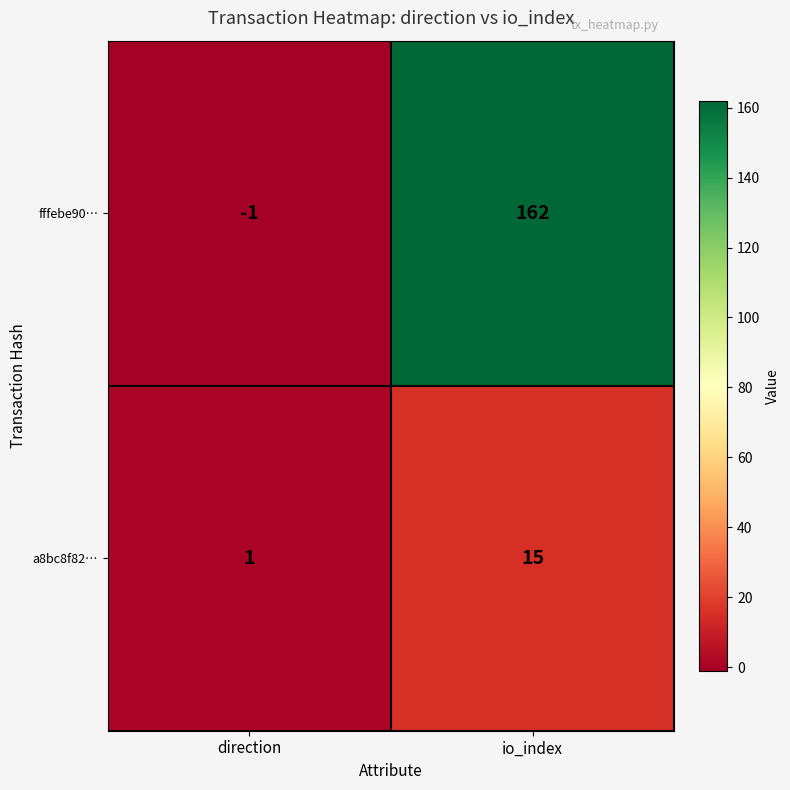

What is the sum of the a8bc8f82… values at direction and io_index?

16